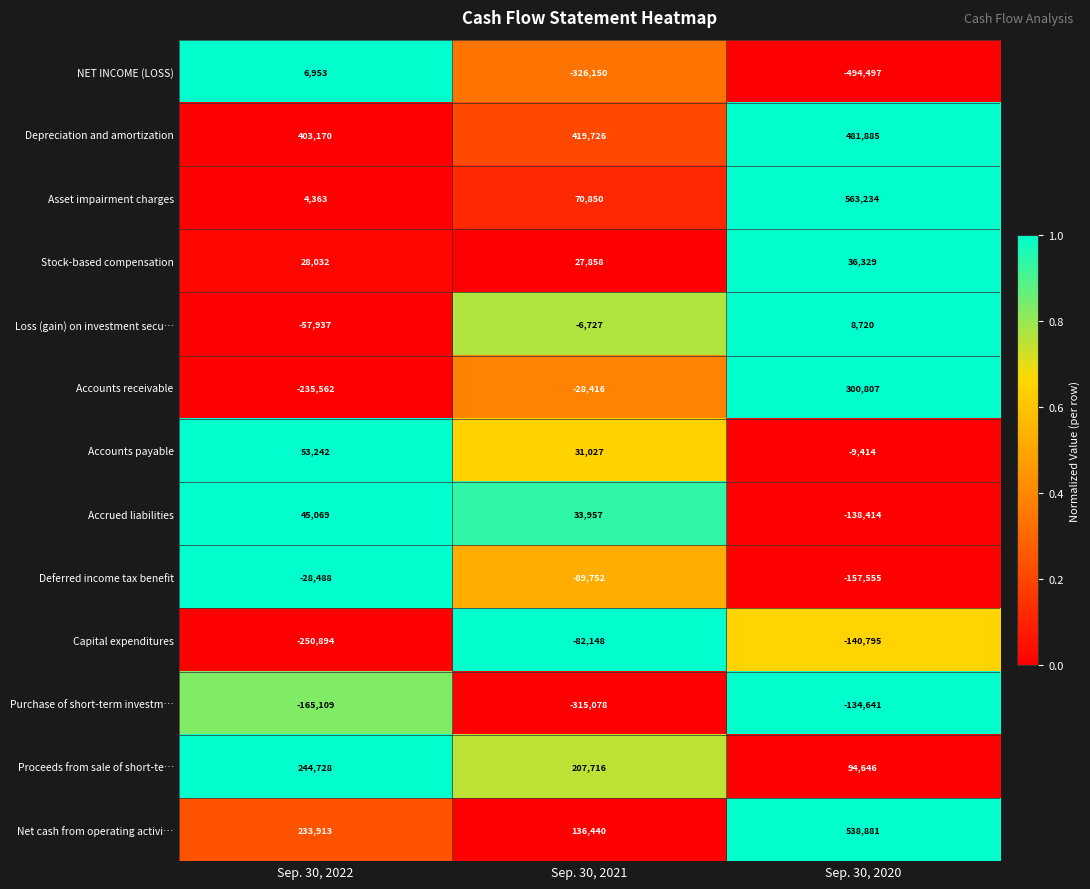

At which label does Accounts payable reach its peak?

Sep. 30, 2022